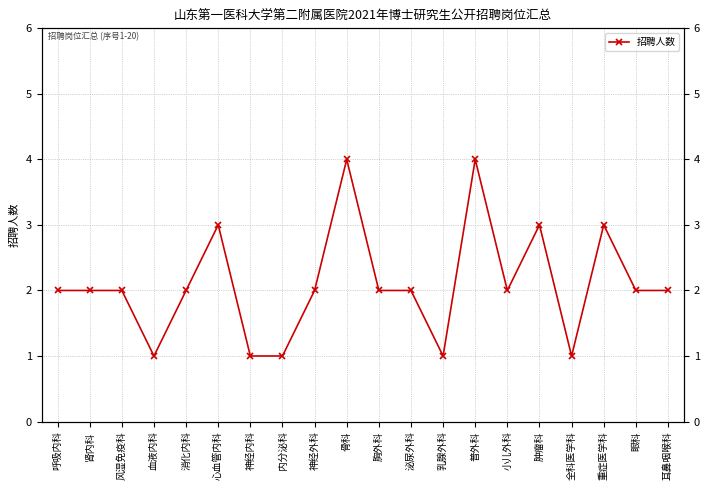

What is the approximate value at 重症医学科?

3